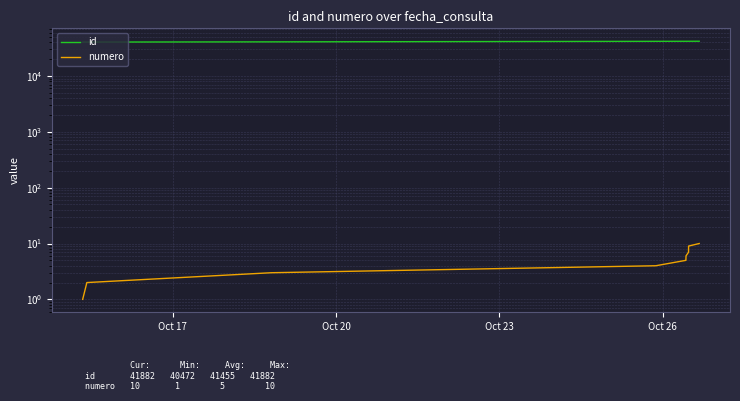

Reading right to left, what are all the values shown in this chart?

id: 41882	41840	41838	41836	41818	41816	41744	40828	40477	40472
numero: 10	9	8	7	6	5	4	3	2	1